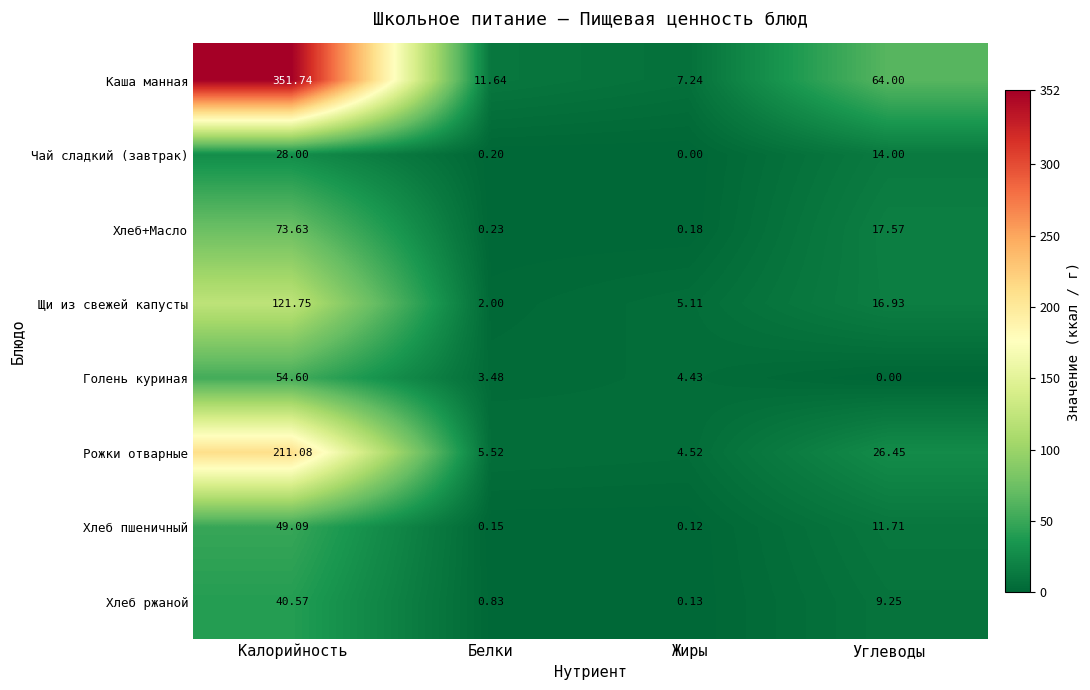

List the series in order of their peak value, lowest first.

Чай сладкий (завтрак), Хлеб ржаной, Хлеб пшеничный, Голень куриная, Хлеб+Масло, Щи из свежей капусты, Рожки отварные, Каша манная